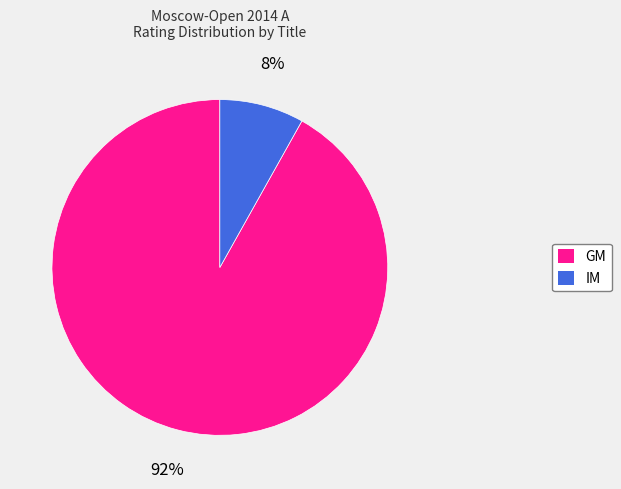

To the nearest percent, what is the average slice percentage?

50%